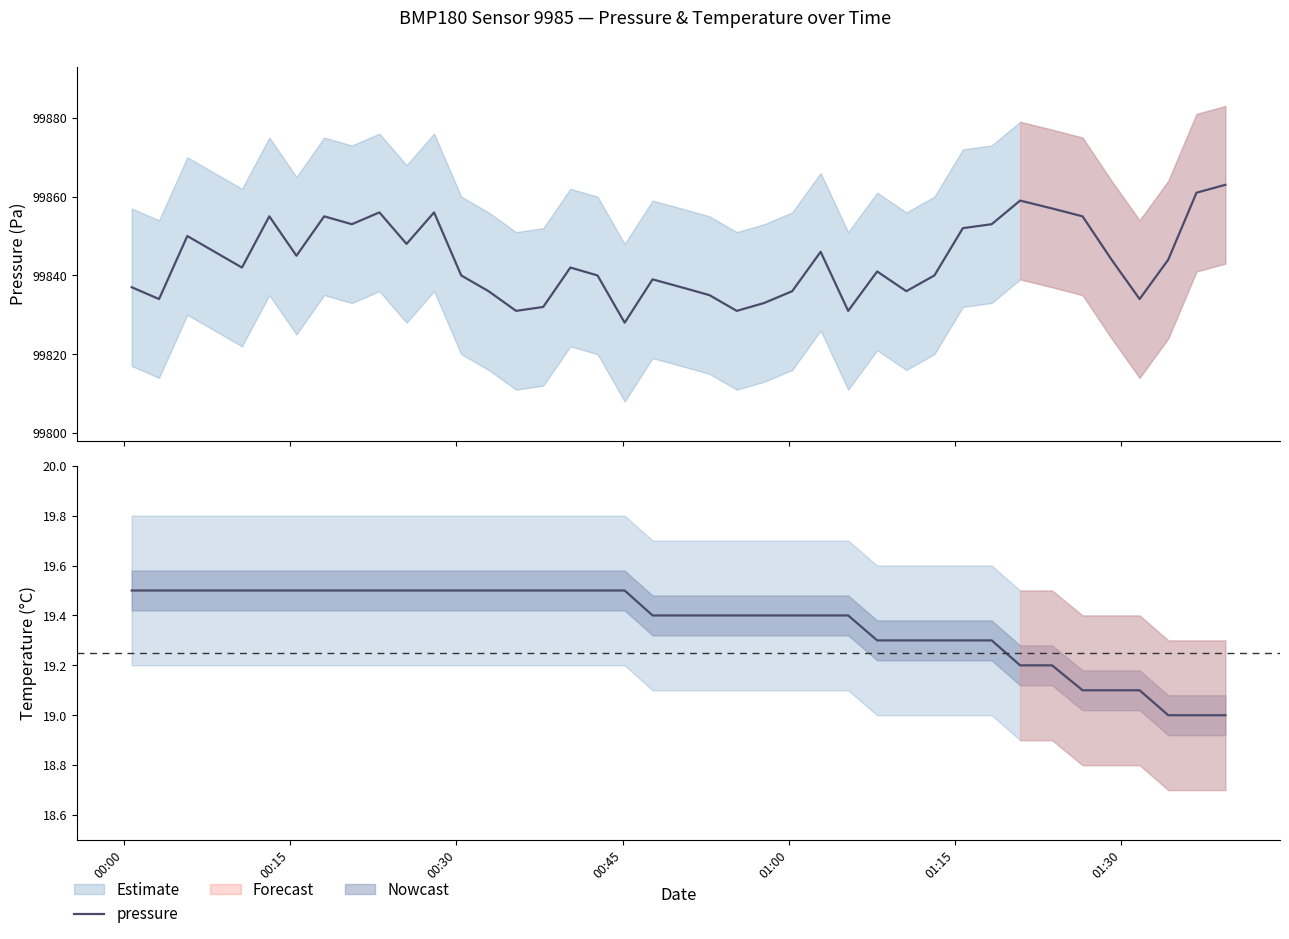

The value at 31 is 38003. True or false?

False